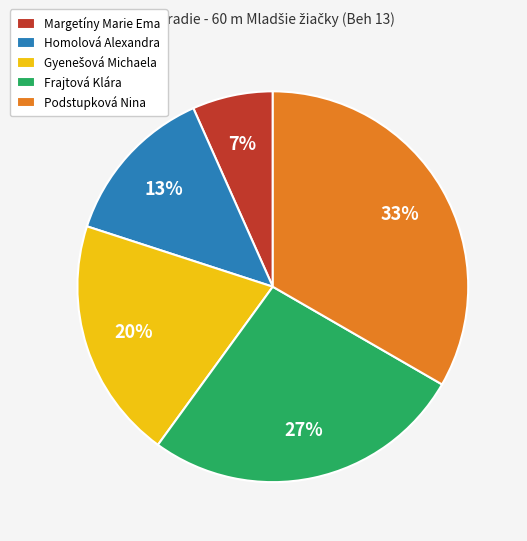

To the nearest percent, what is the average slice percentage?

20%